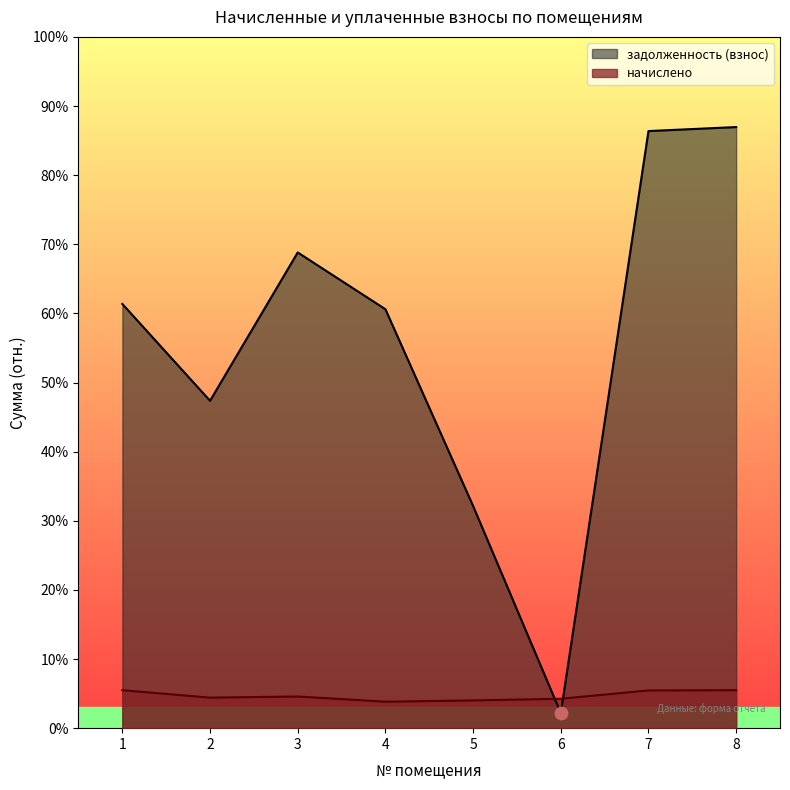

At how many categories does at least one series exceed 15120?

7